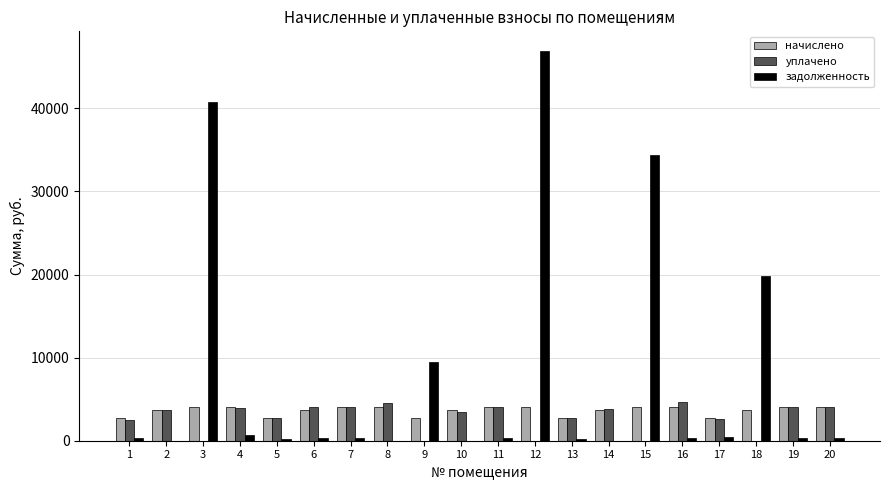

What is the difference between the задолженность values at 5 and 13?

0.7